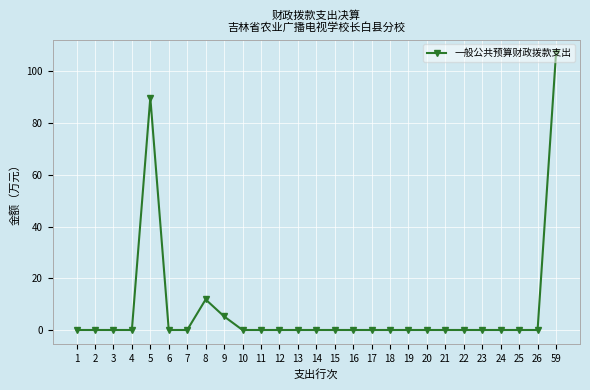

What is the average value?

7.9